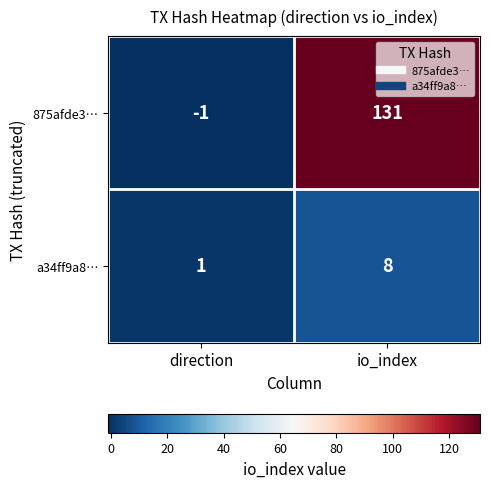

At which category does the chart reach its minimum across all series?

direction